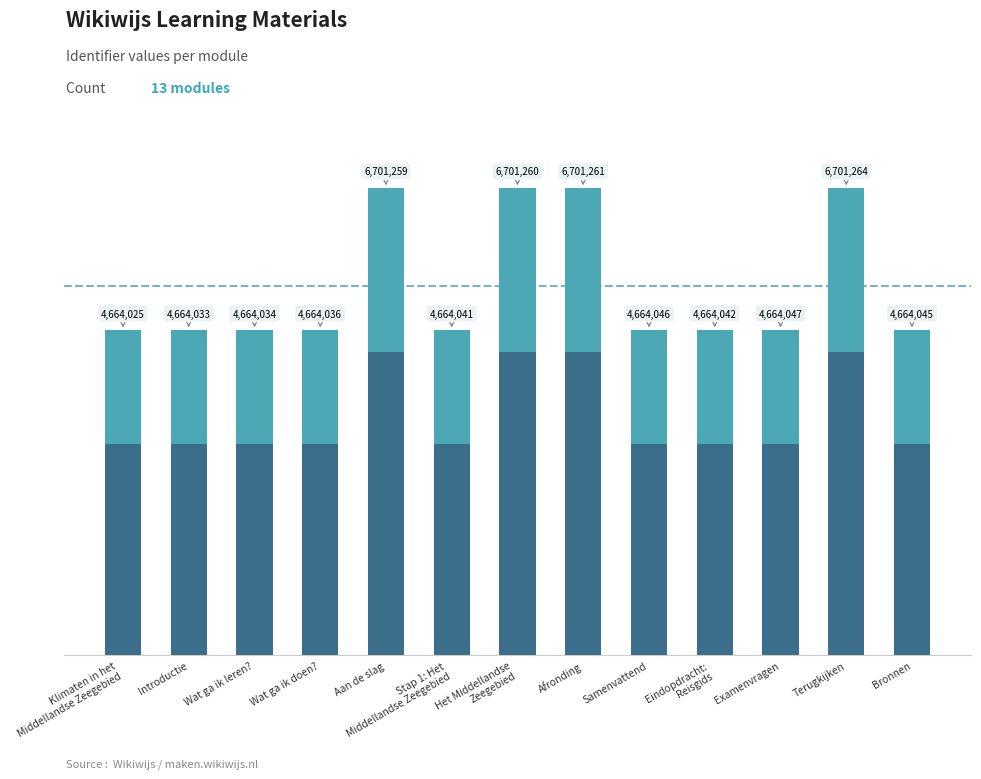

What is the average value?

5290876